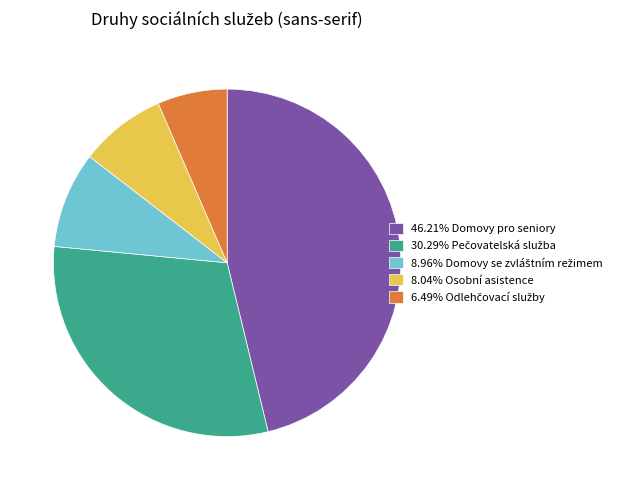

Is there any slice that represents more than half of the pie?

No